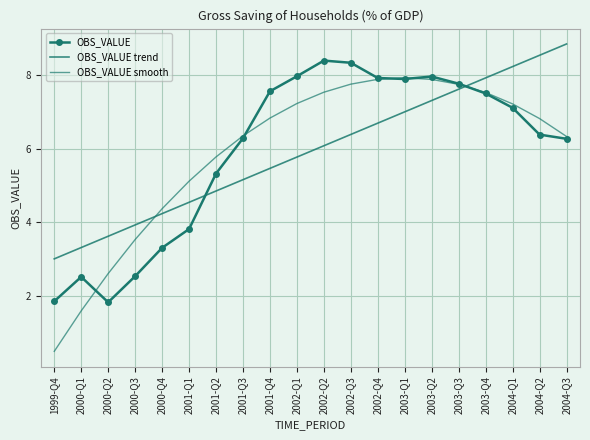

Is it true that OBS_VALUE equals 1.9 at 1999-Q4?

True